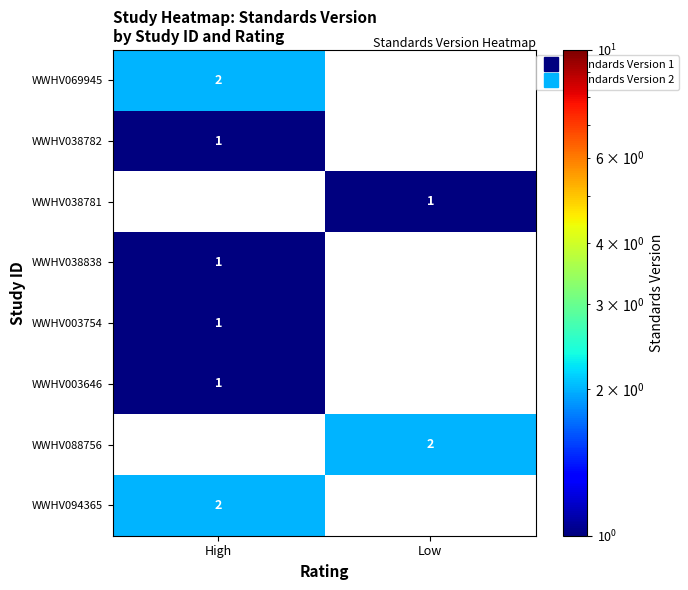

At how many categories does at least one series exceed 1?

2